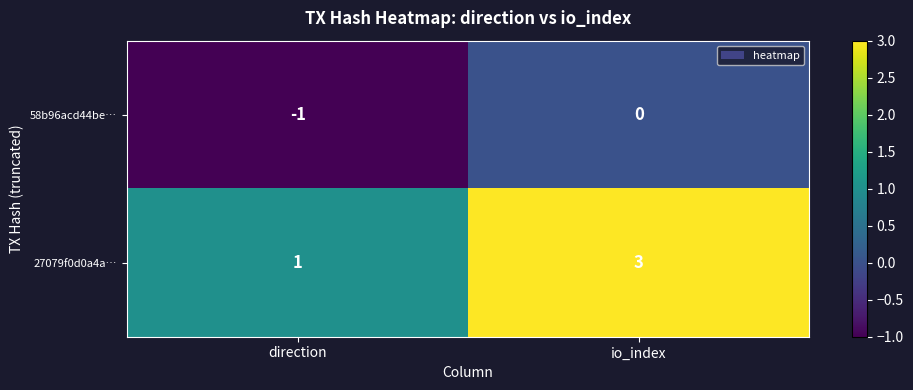

Where is 58b96acd44be… nearest to the value 0?

io_index